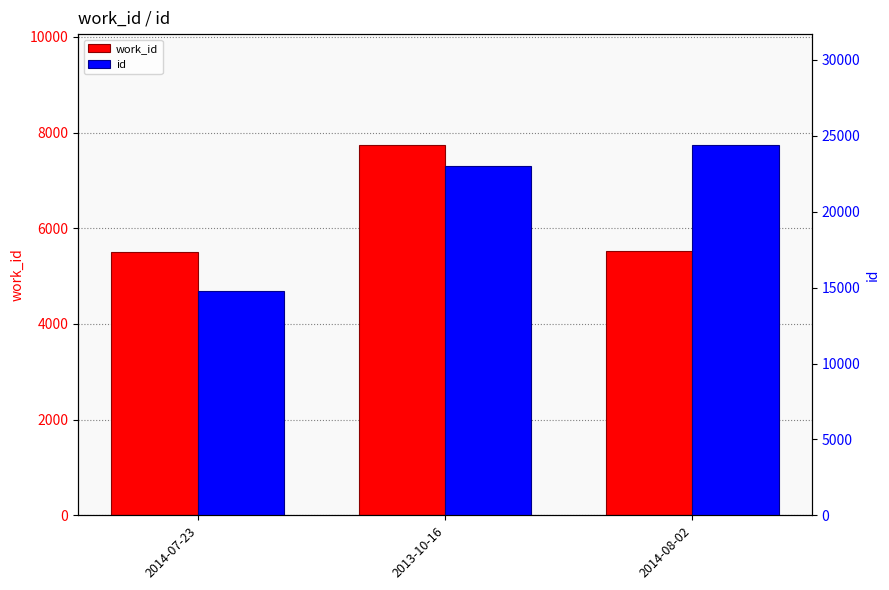

The work_id series shows 5535 at 2014-08-02. True or false?

True